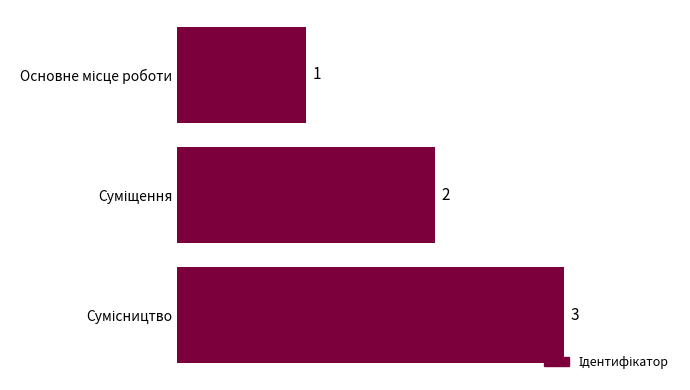

What is the greatest value displayed?

3